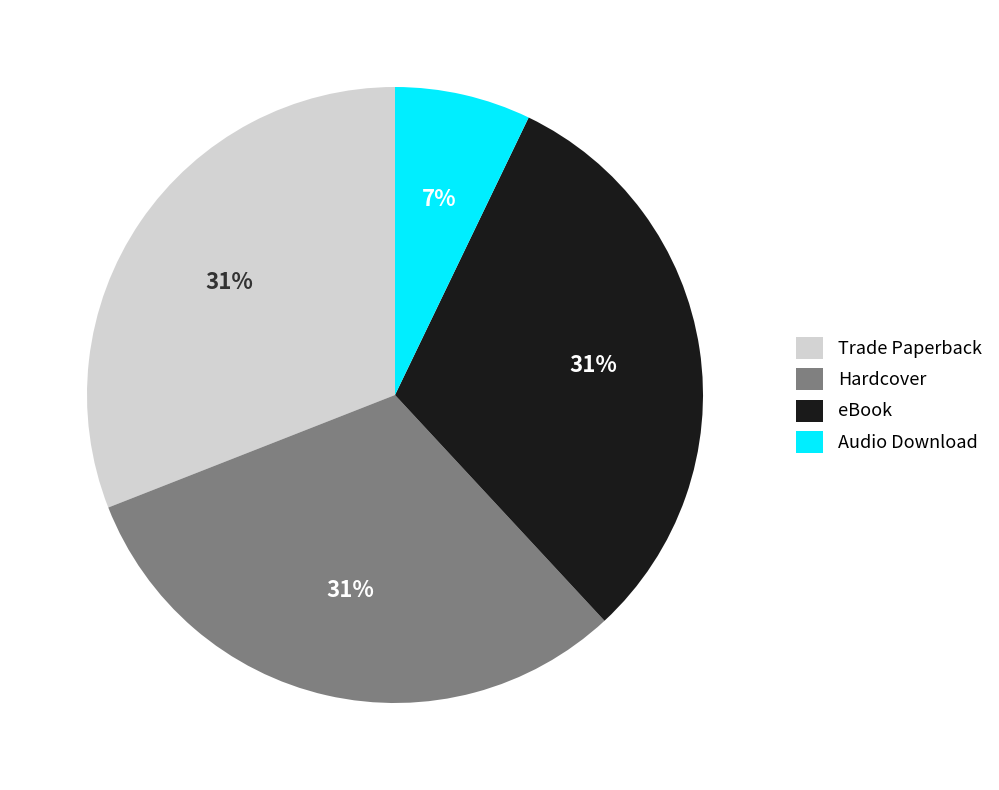

To the nearest percent, what is the combined percentage of Audio Download and Hardcover?

38%